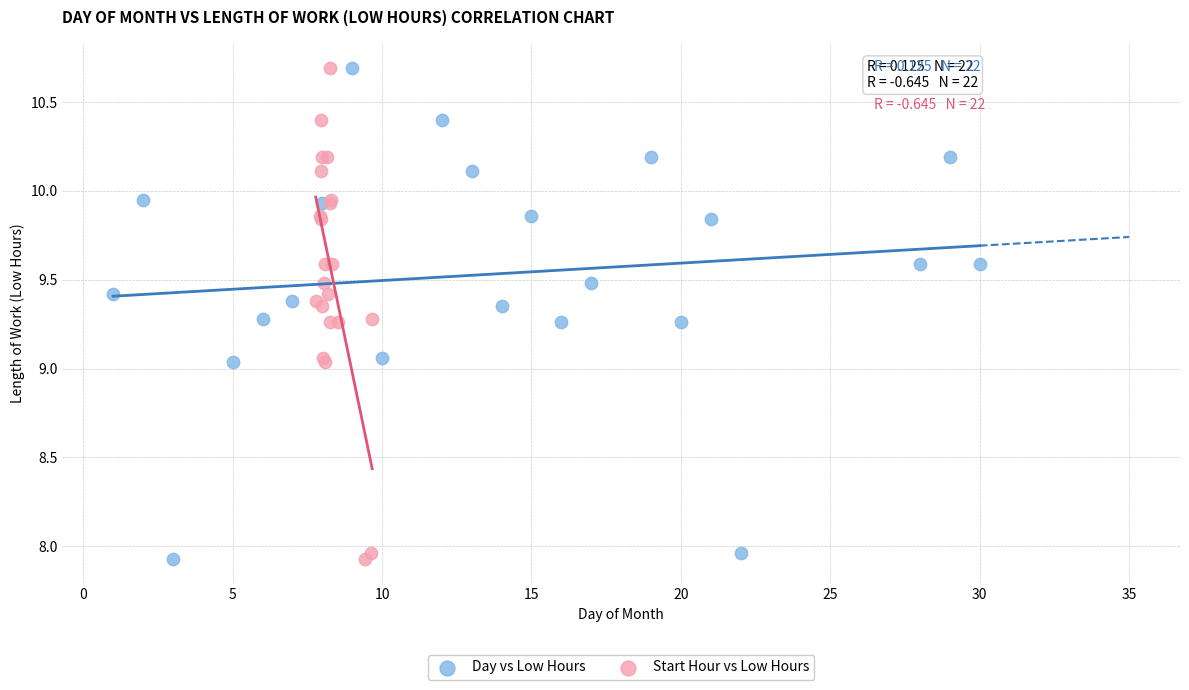

What are all the series names shown in the legend?

Day vs Low Hours, Start Hour vs Low Hours